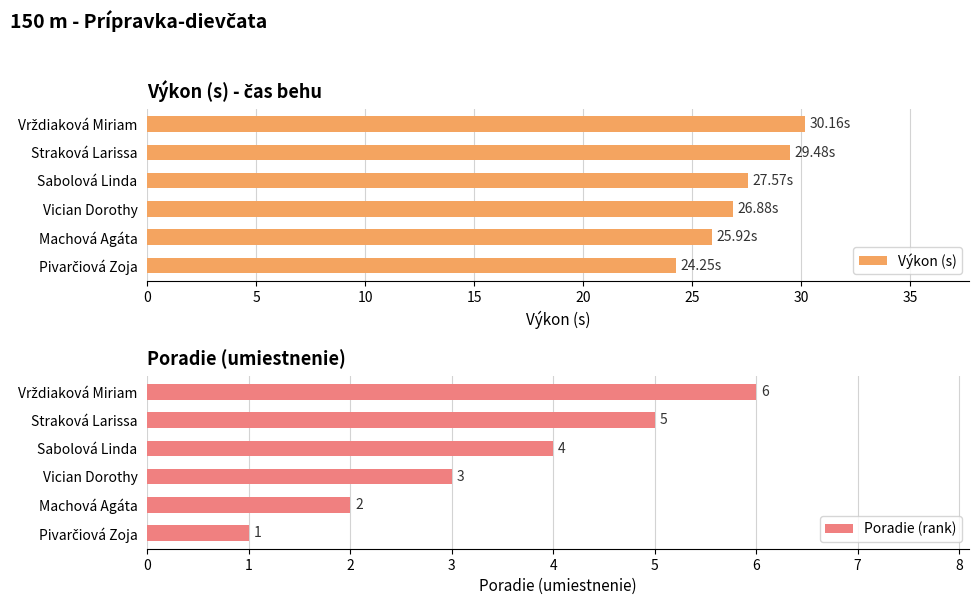

What is the difference between the maximum and minimum values in the Poradie (rank) series?

5